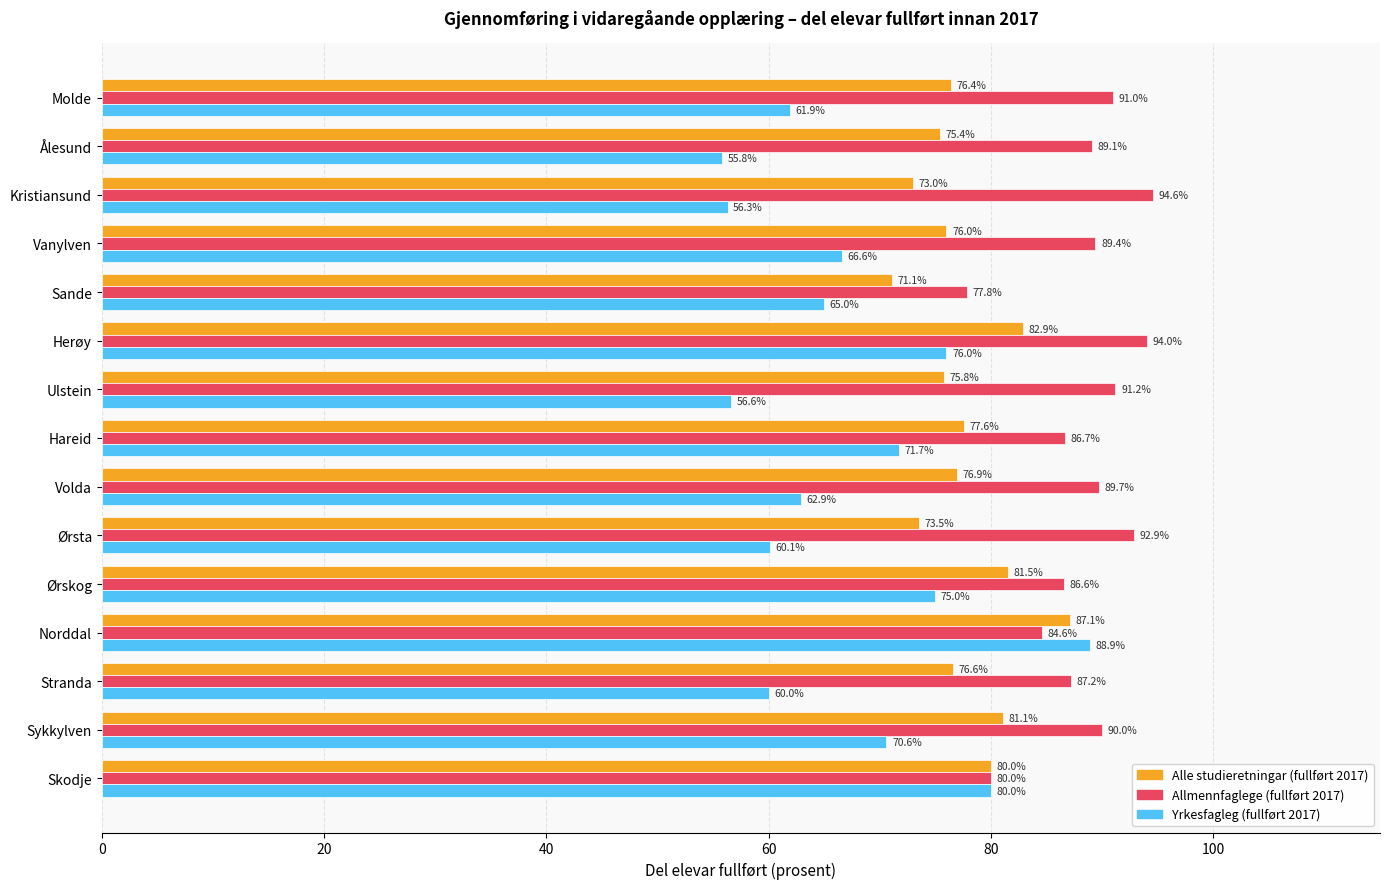

What is the sum of all Alle studieretningar (fullført 2017) values?

1164.9